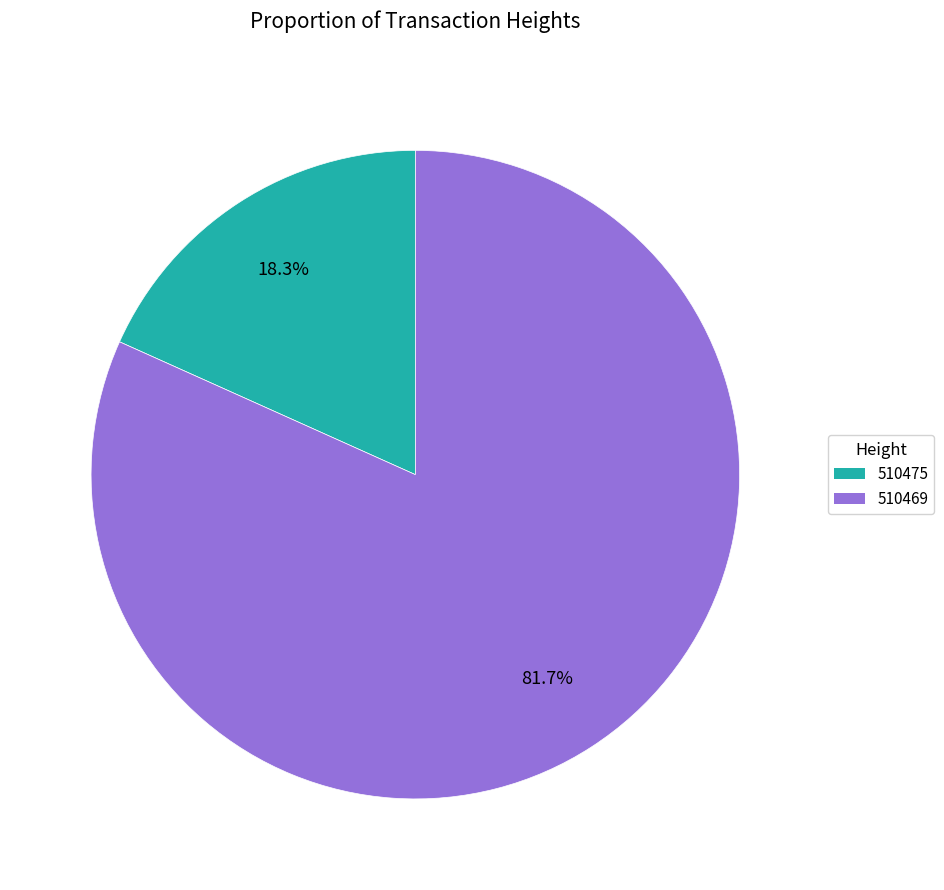

What portion of the pie excludes 510469?

18.3%